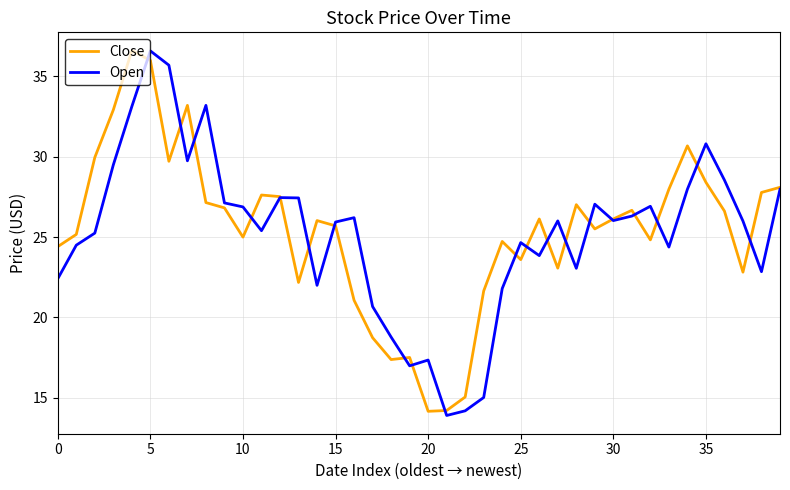

What is the smallest value displayed?

13.9